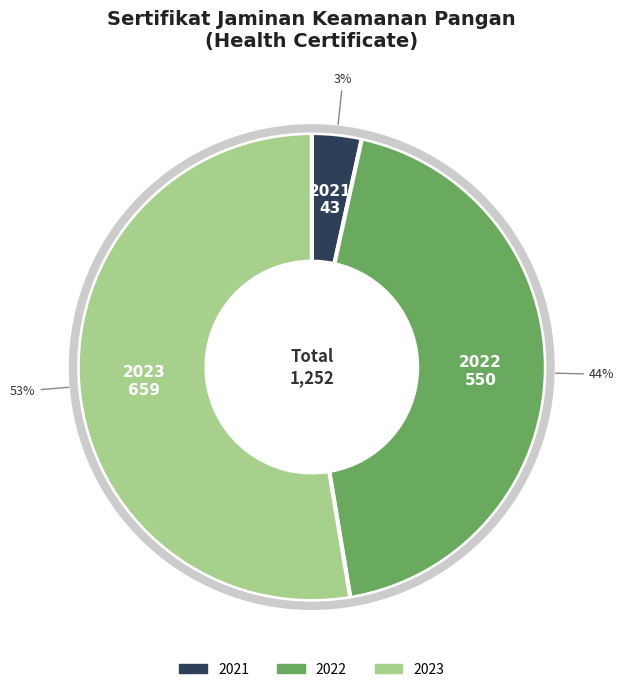

Is it true that 2021 is 3% of the pie?

True